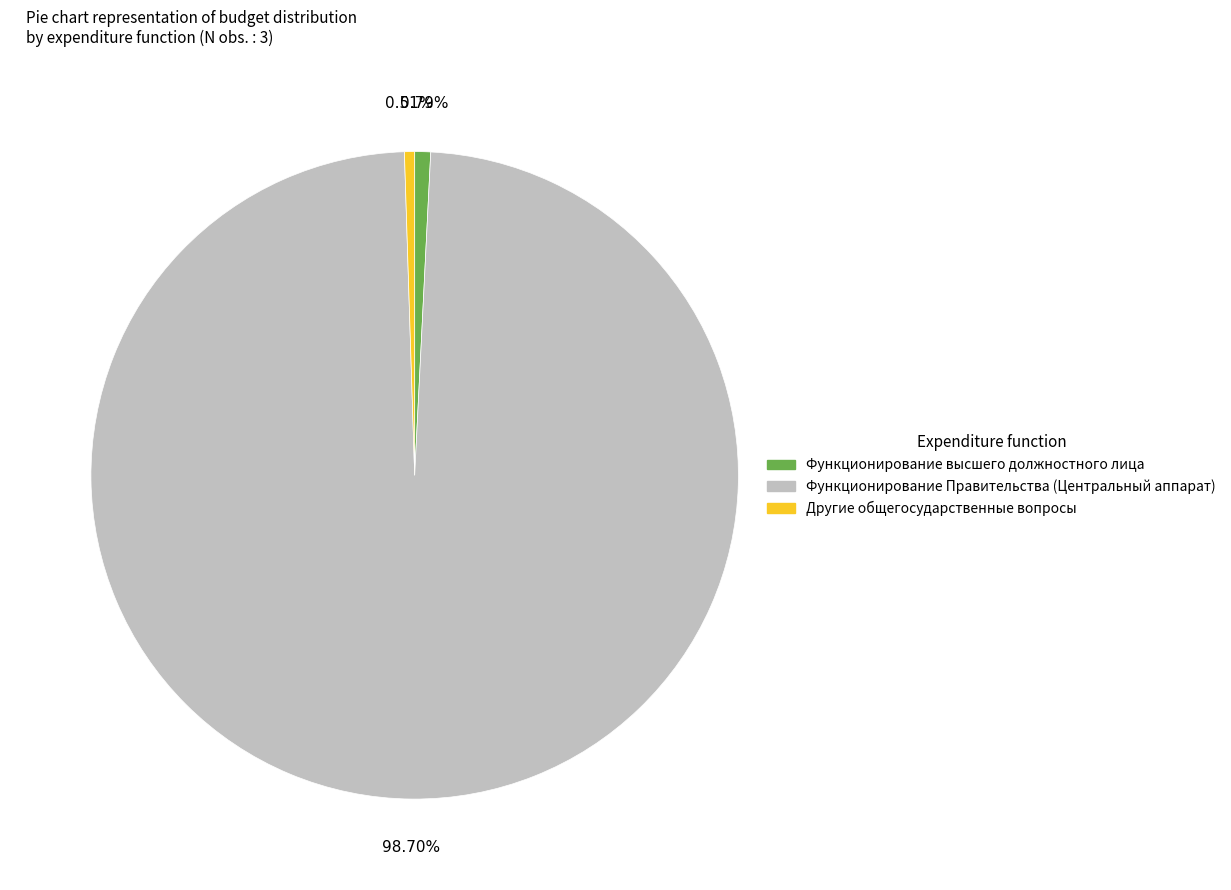

The Другие общегосударственные вопросы slice represents 1% of the pie. True or false?

True